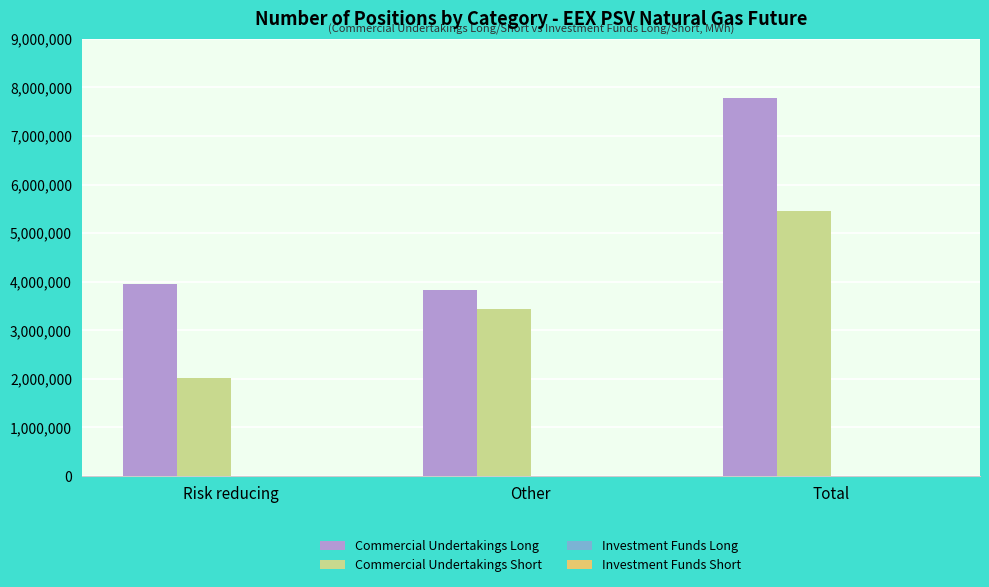

At which category is the sum across all series the highest?

Total